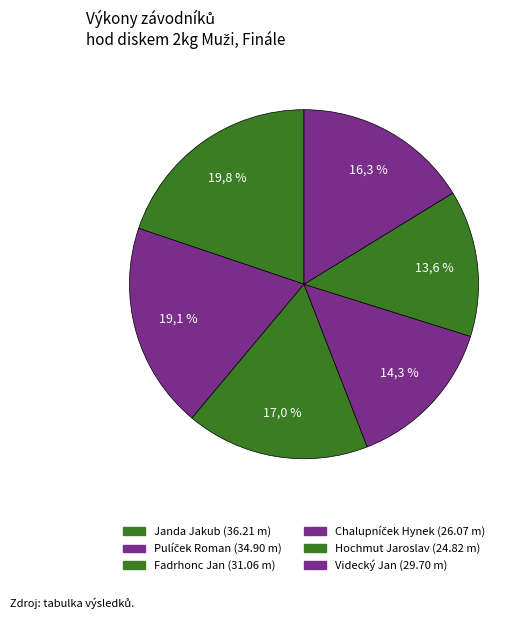

Which category has the biggest portion of the pie?

Janda Jakub